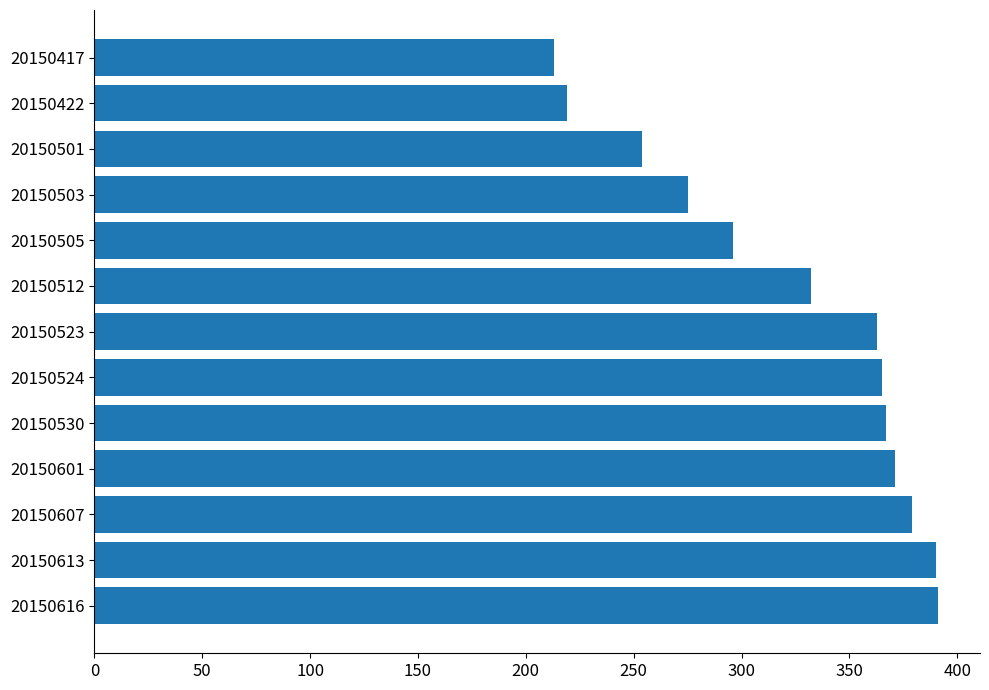

What is the difference between the values at 20150524 and 20150501?

111